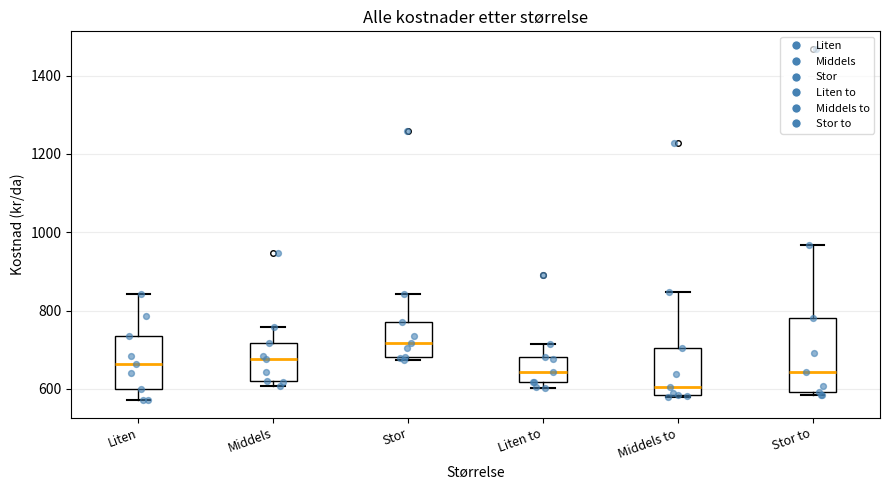

Where does the upper whisker of the box for Liten end on the y-axis? The values are not printed on the chart, so give them approximately, as read against the axis.

840